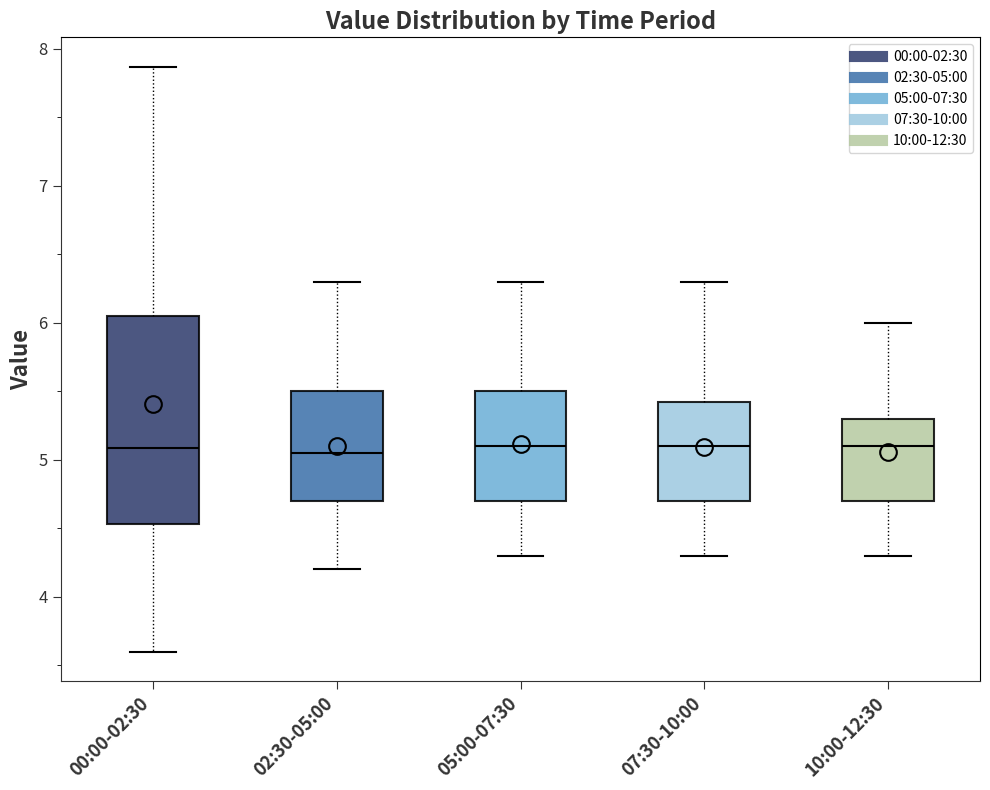

Which box is the tallest, from its lower edge to its upper edge?

00:00-02:30